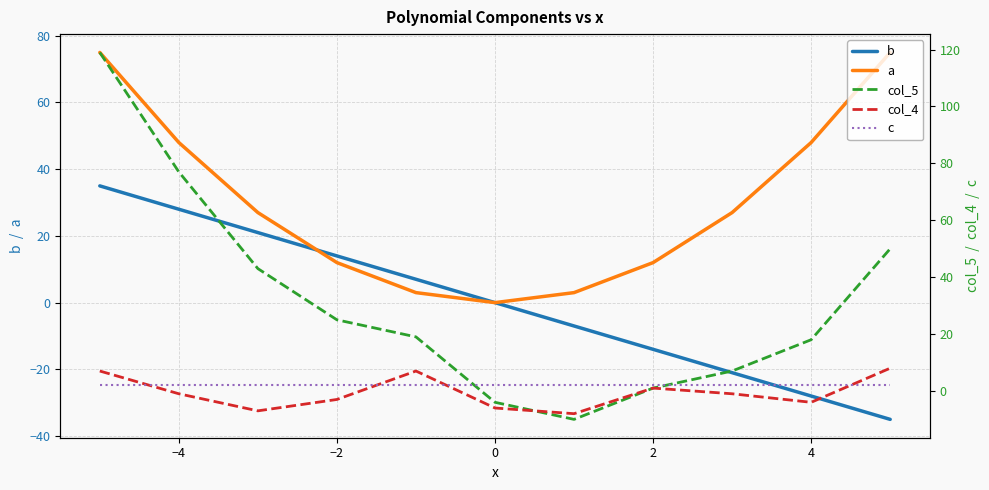

Which series has the largest total across all categories?

col_5